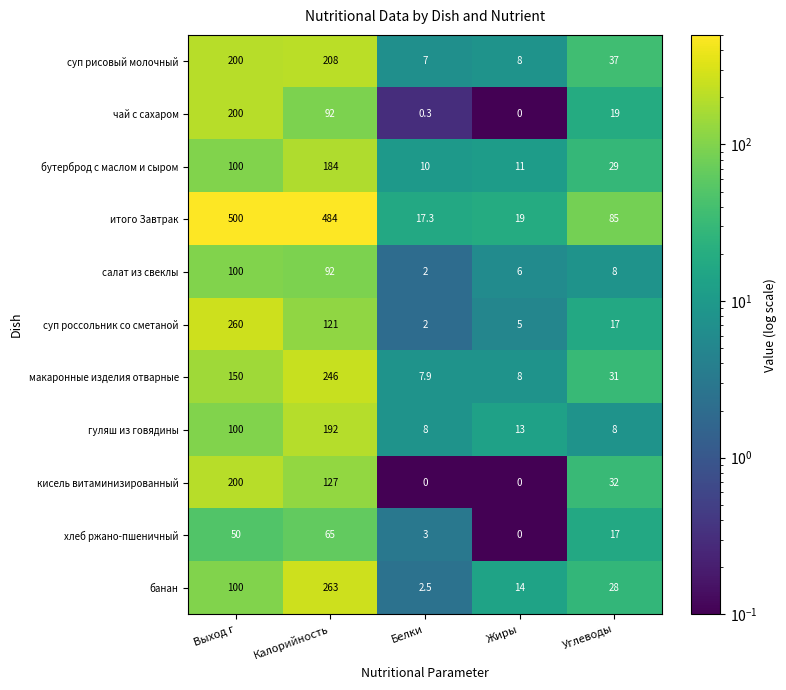

What is the approximate value of банан at Белки?

2.5